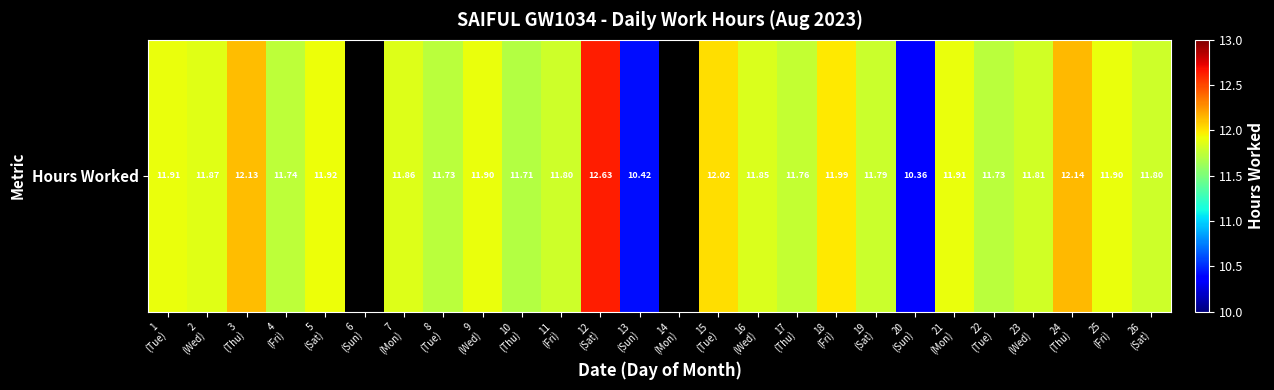

Count the number of values greater than 11.

22